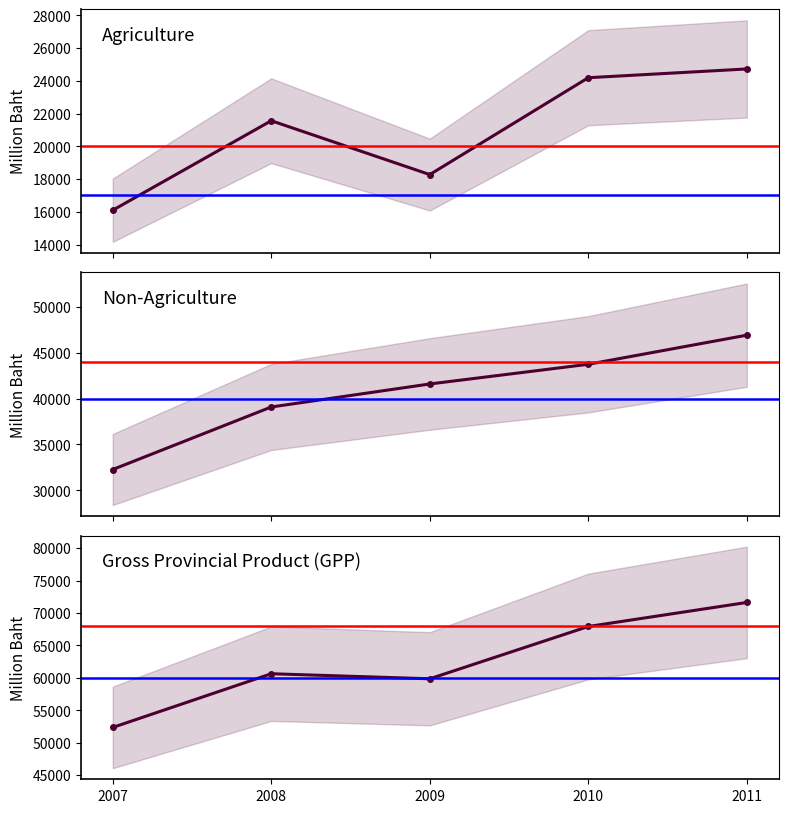

Is this an area chart (filled region under the line)?

No